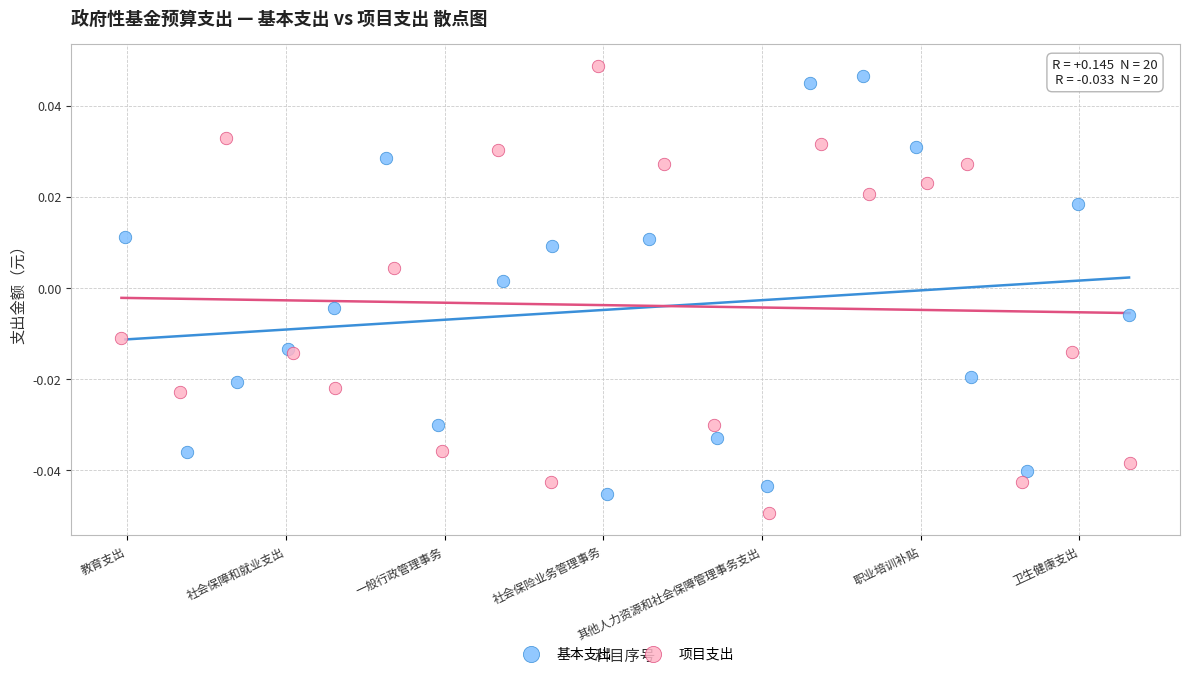

What are all the series names shown in the legend?

基本支出, 项目支出